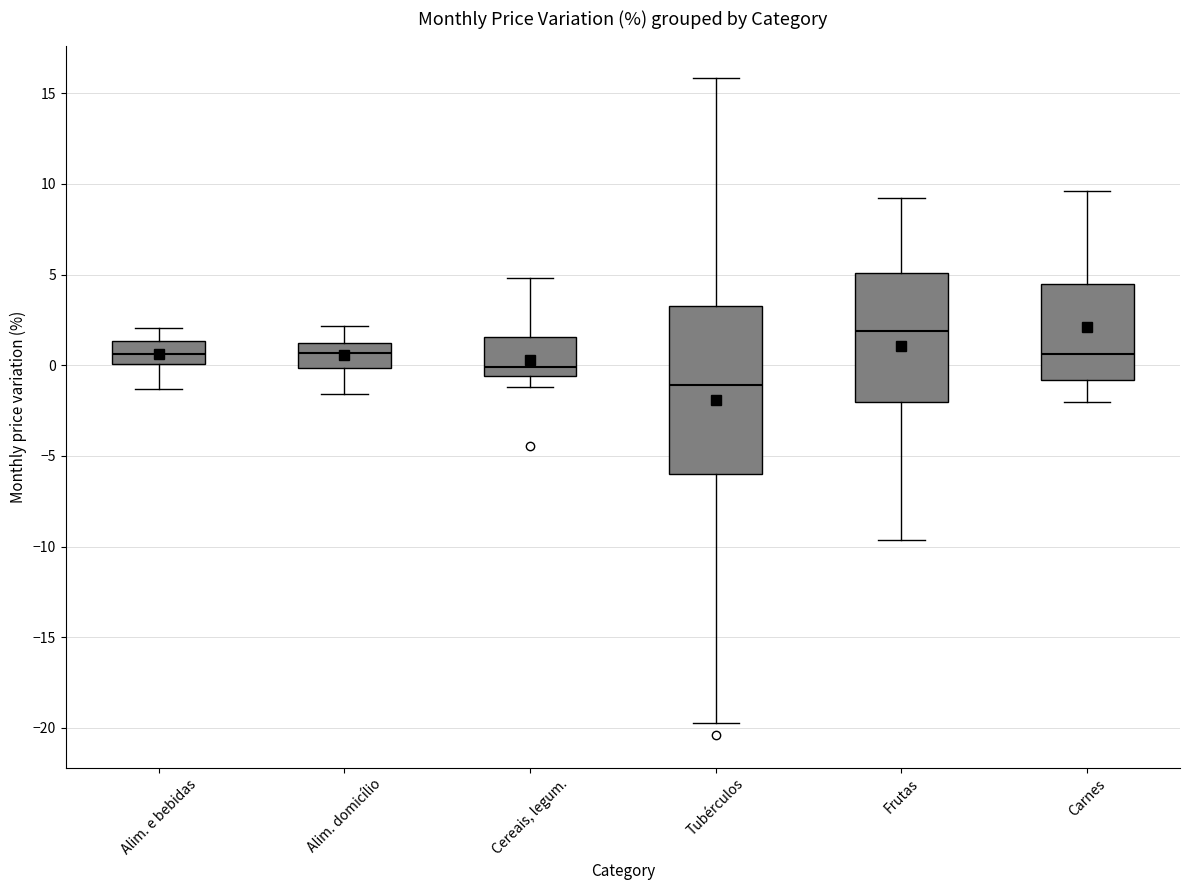

Reading left to right, read every box against the y-axis: the position of its median line, the range the box covers, and the ends of its whiskers. The values are not printed on the chart, so give them approximately, as read against the axis.

Alim. e bebidas: median 0.5, box 0.0 to 1.5, whiskers -1.5 to 2.0
Alim. domicílio: median 0.5, box 0.0 to 1.5, whiskers -1.5 to 2.0
Cereais, legum.: median 0.0, box -0.5 to 1.5, whiskers -1.0 to 5.0
Tubérculos: median -1.0, box -6.0 to 3.5, whiskers -19.5 to 16.0
Frutas: median 2.0, box -2.0 to 5.0, whiskers -9.5 to 9.0
Carnes: median 0.5, box -1.0 to 4.5, whiskers -2.0 to 9.5